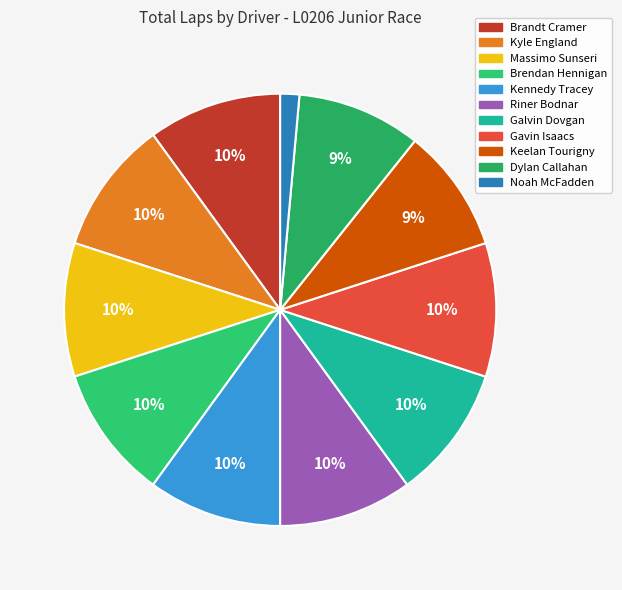

Does Kyle England account for over 50% of the chart?

No